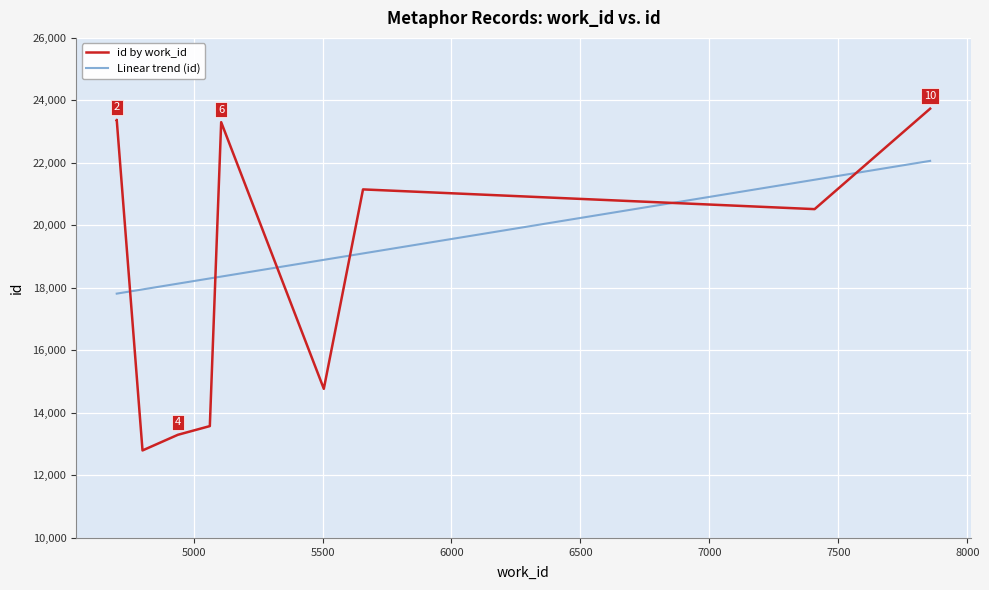

What is the maximum value for Linear trend (id)?

22064.7